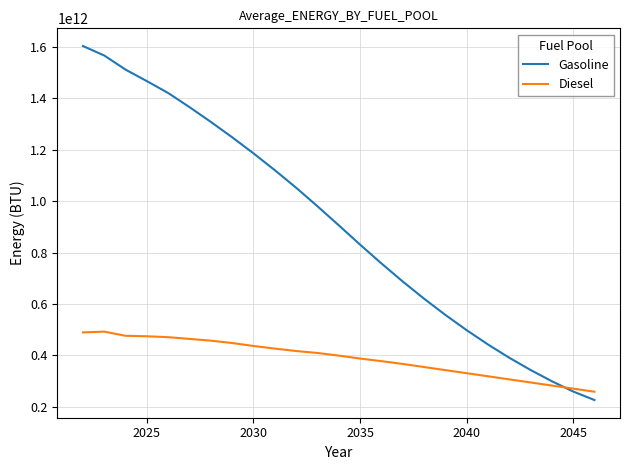

List the series in order of their overall mean, highest first.

Gasoline, Diesel